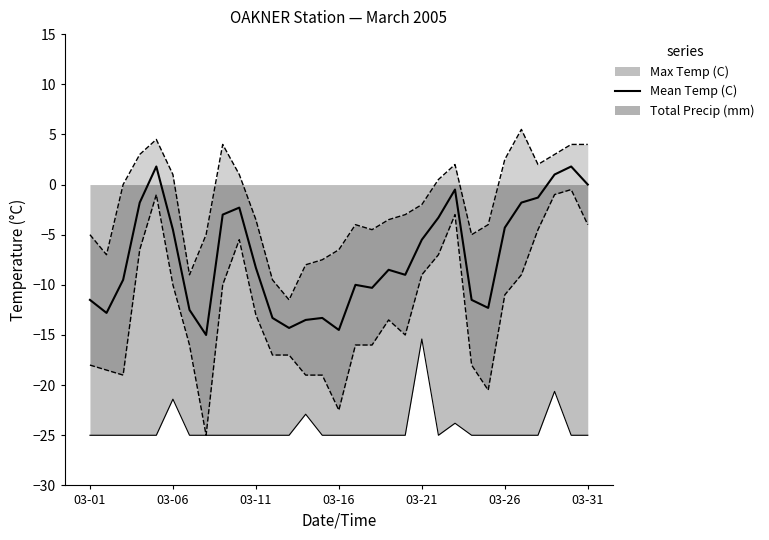

What position from the left is 03-06?

2